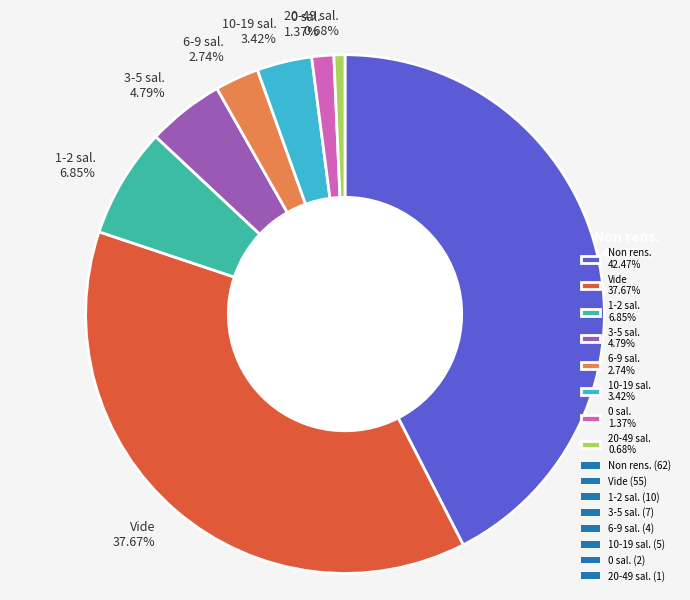

To the nearest percent, what is the average slice percentage?

13%